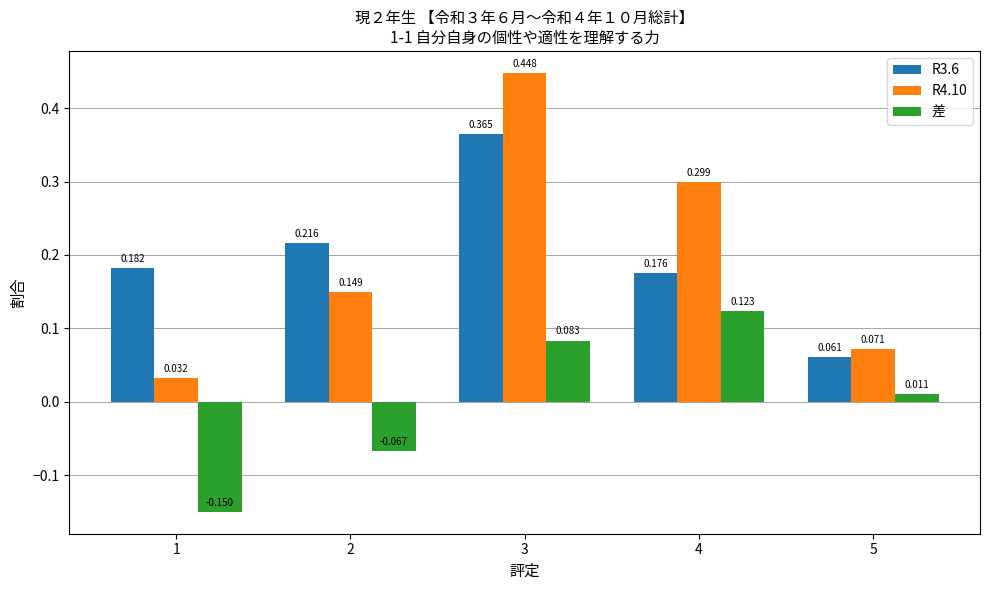

What are all the series names shown in the legend?

R3.6, R4.10, 差